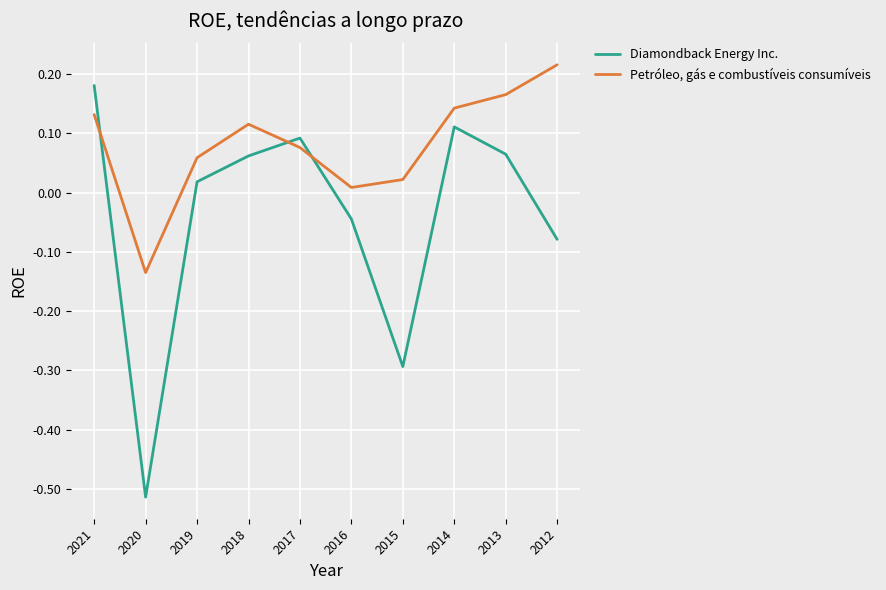

Where does the Petróleo, gás e combustíveis consumíveis series first go above 0?

2021